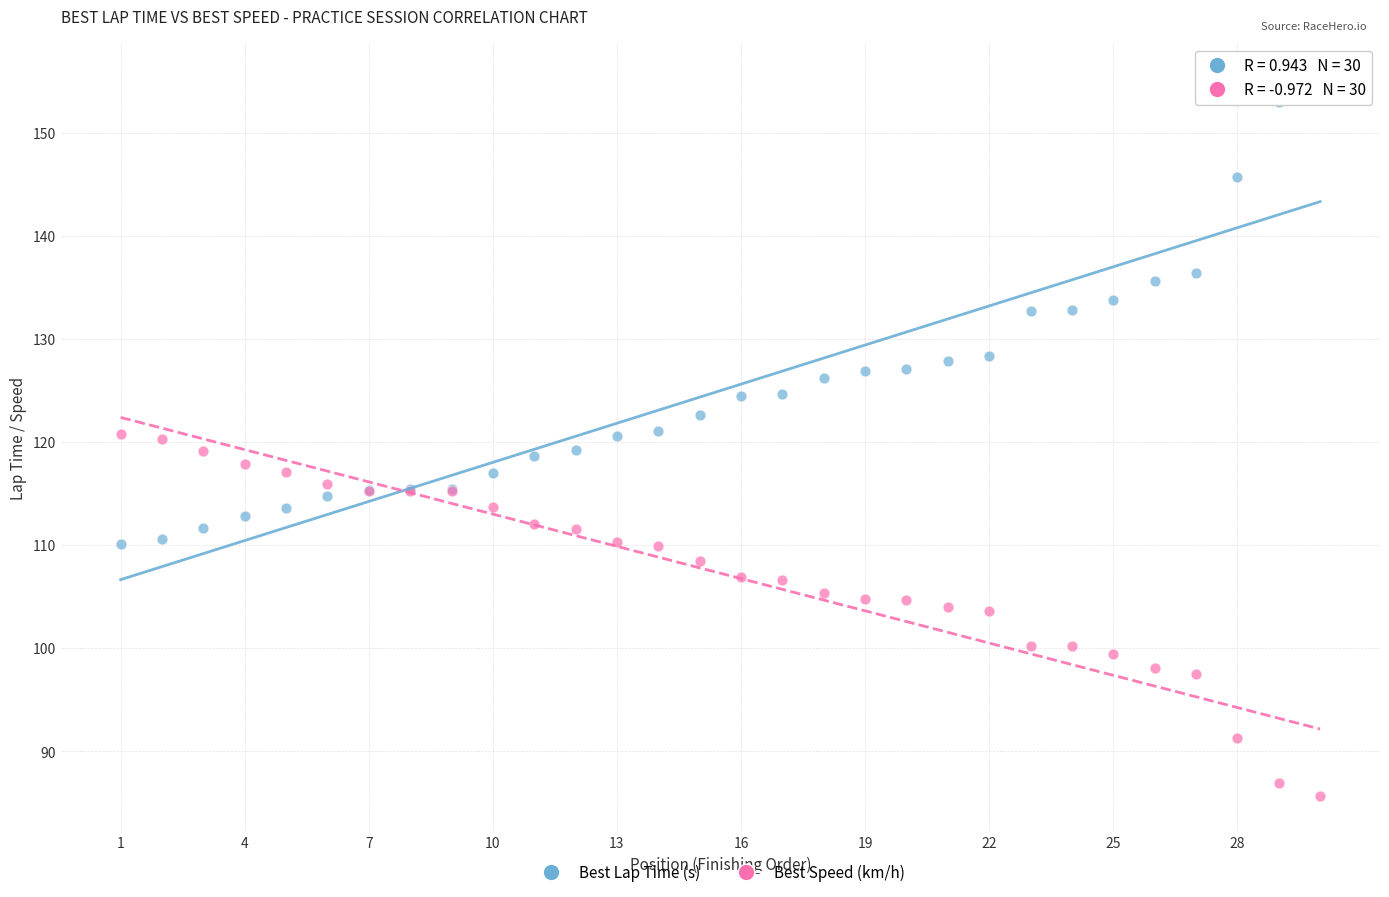

Which series reaches the minimum Y coordinate?

Best Speed (km/h)